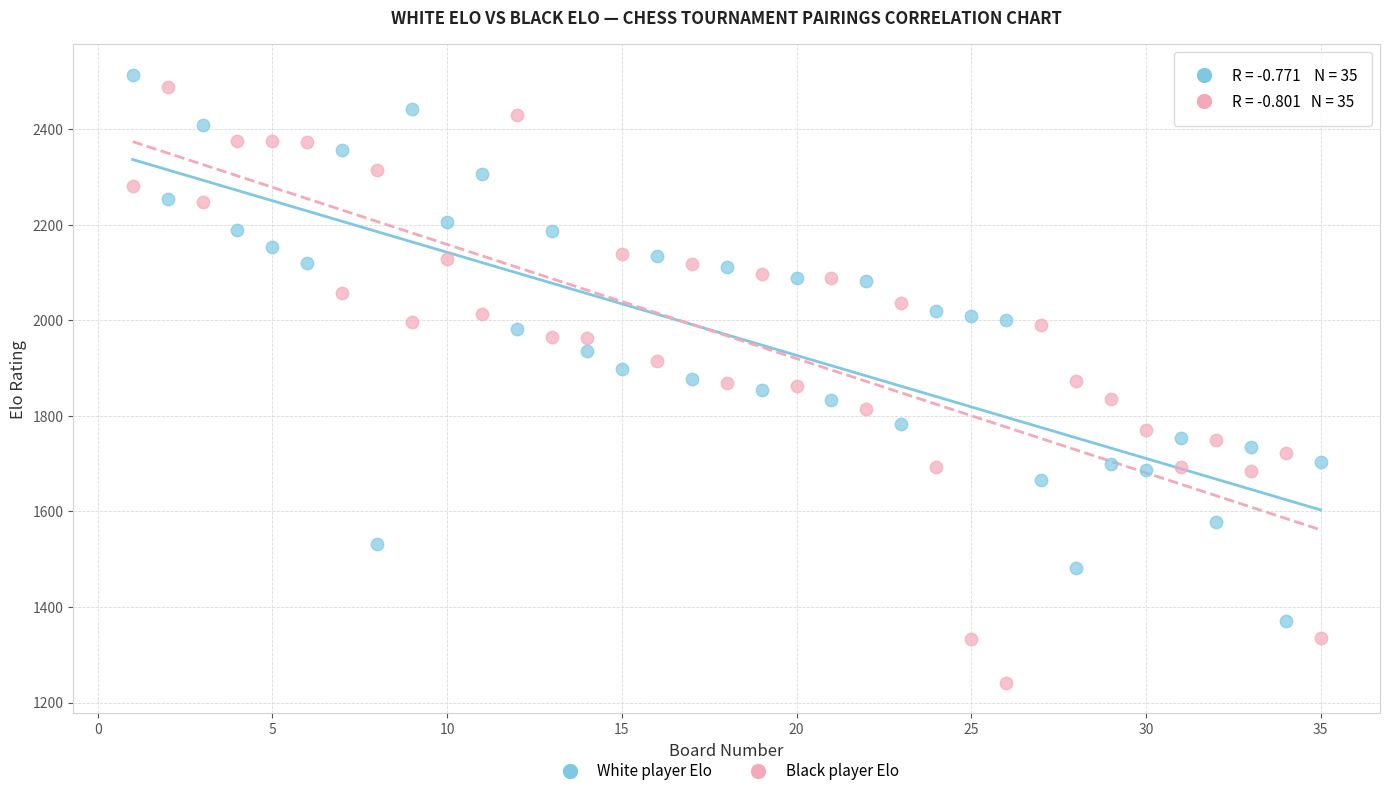

Across all data points, what is the range of Y values (max minus min)?

1273